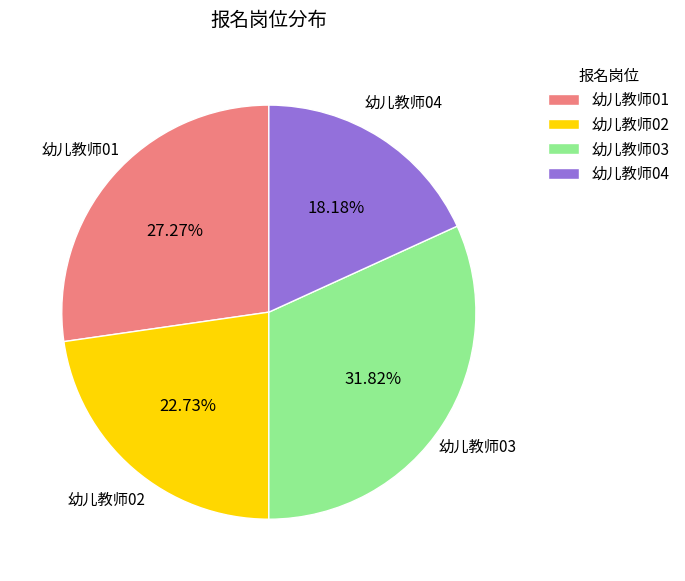

Which slice is the smallest?

幼儿教师04